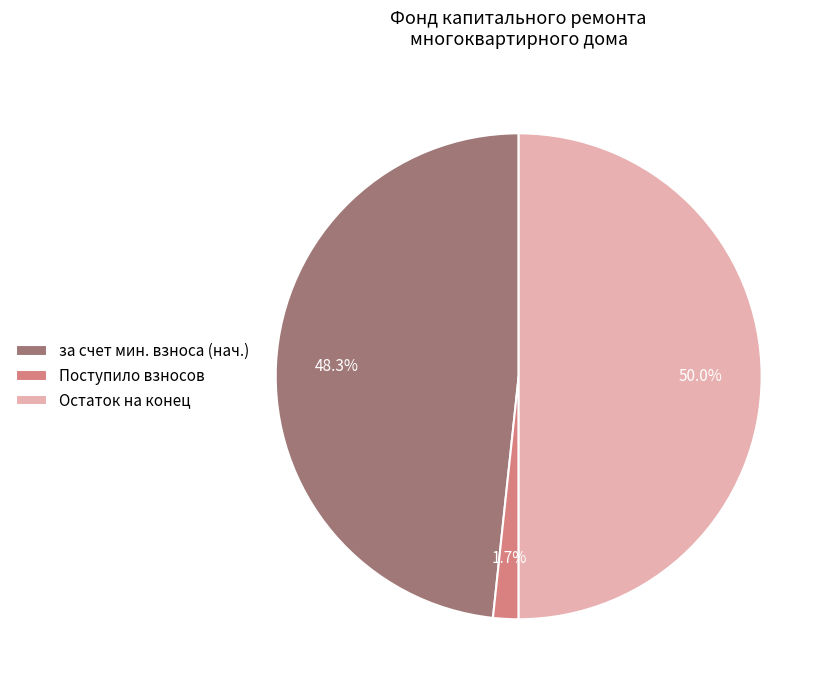

Which slice is the largest?

Остаток на конец